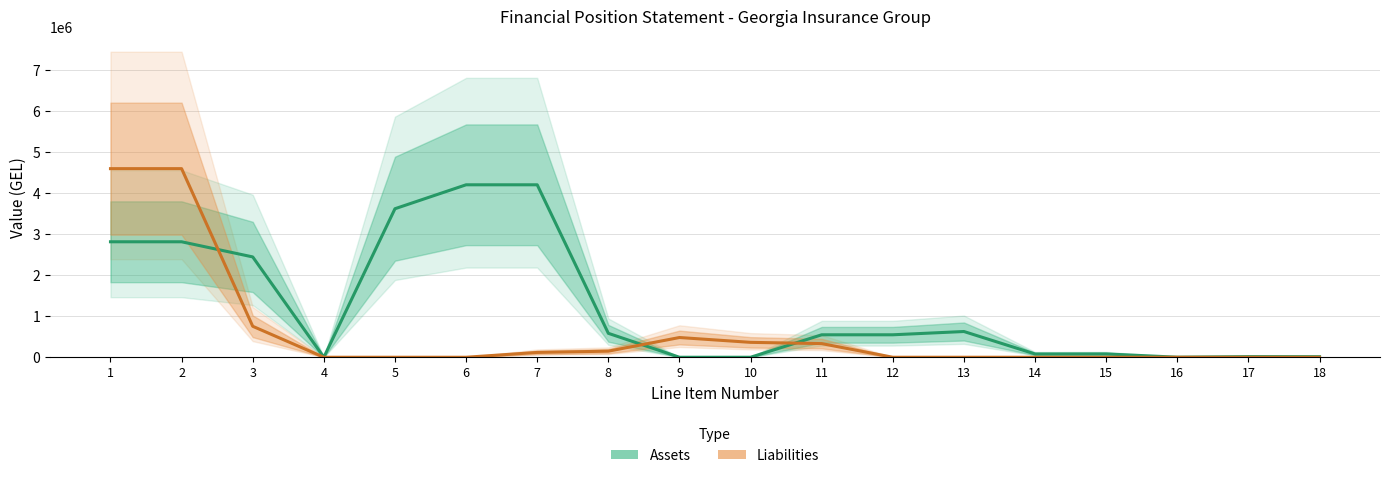

The Liabilities series shows 3194471.2 at 13. True or false?

False